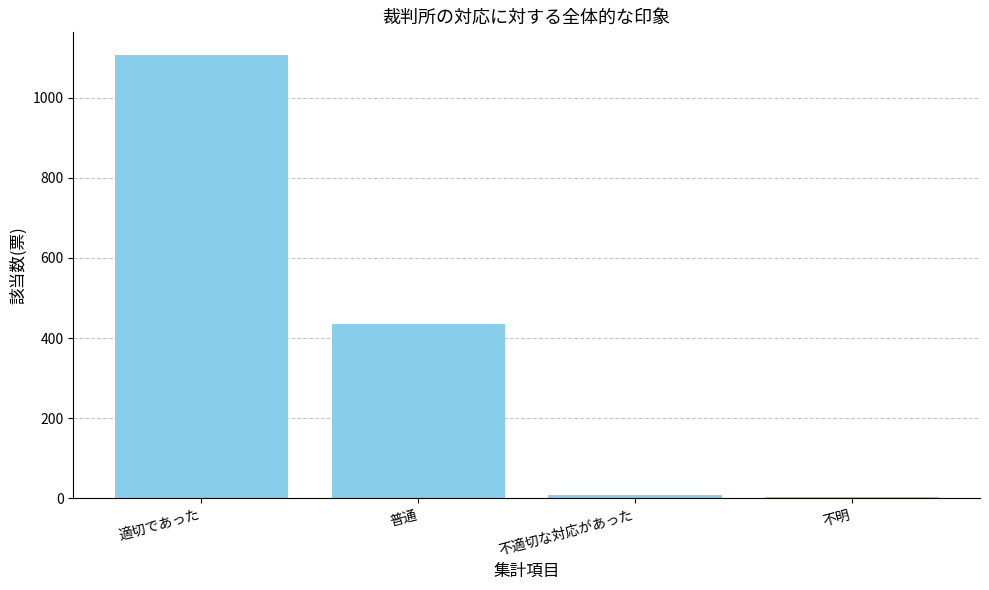

The chart shows a value of 1108 at 適切であった. True or false?

True